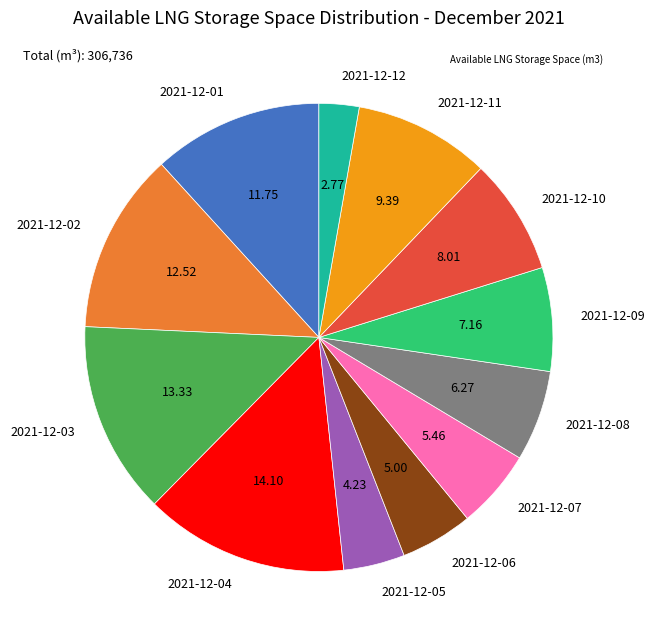

Between 2021-12-11 and 2021-12-01, which is larger?

2021-12-01